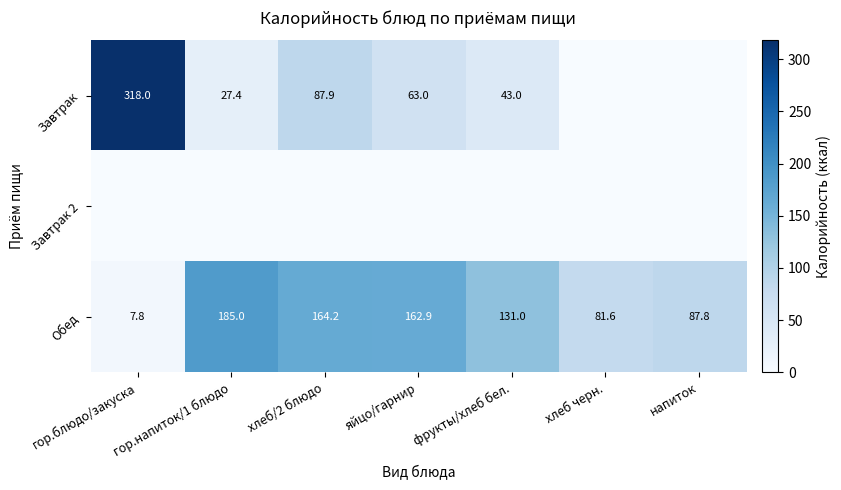

True or false: Завтрак has a value of 169.8 at гор.блюдо/закуска.

False